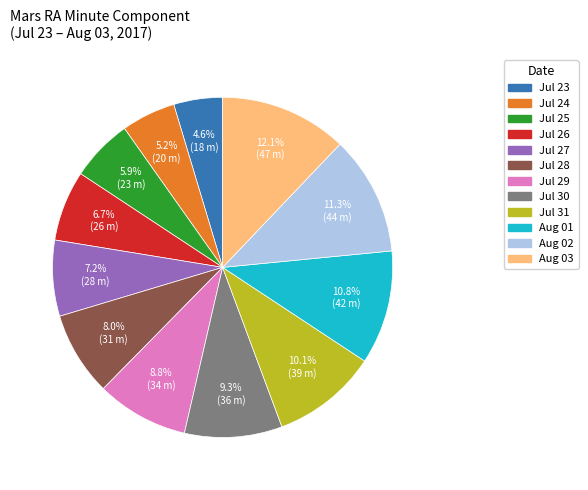

To the nearest percent, what portion does Aug 03 represent?

12%